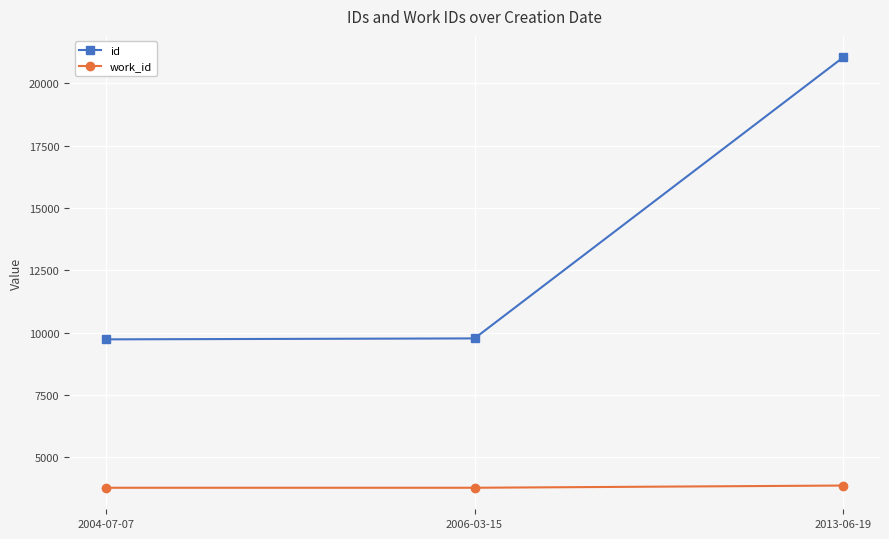

What is the average value of the work_id series?

3817